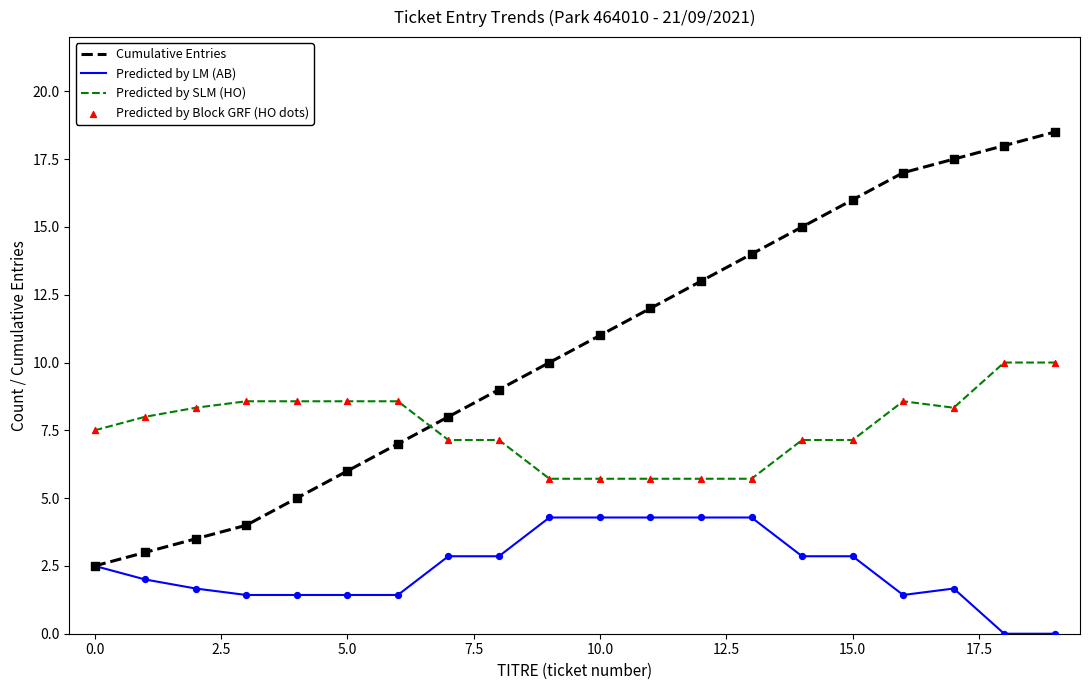

What is the greatest value displayed?

18.5